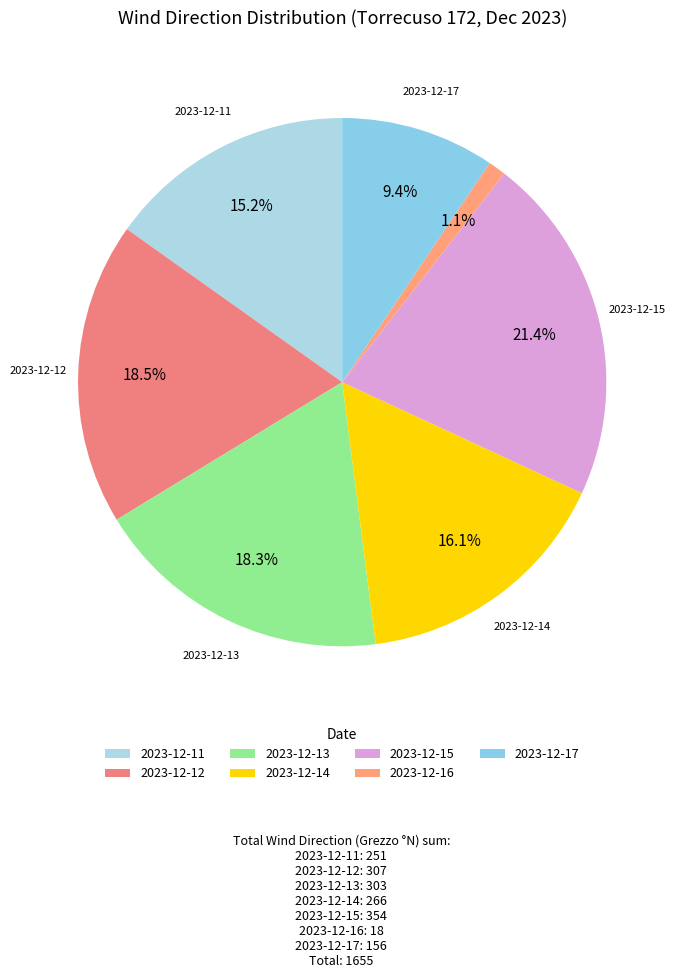

To the nearest percent, what is the average slice percentage?

14%